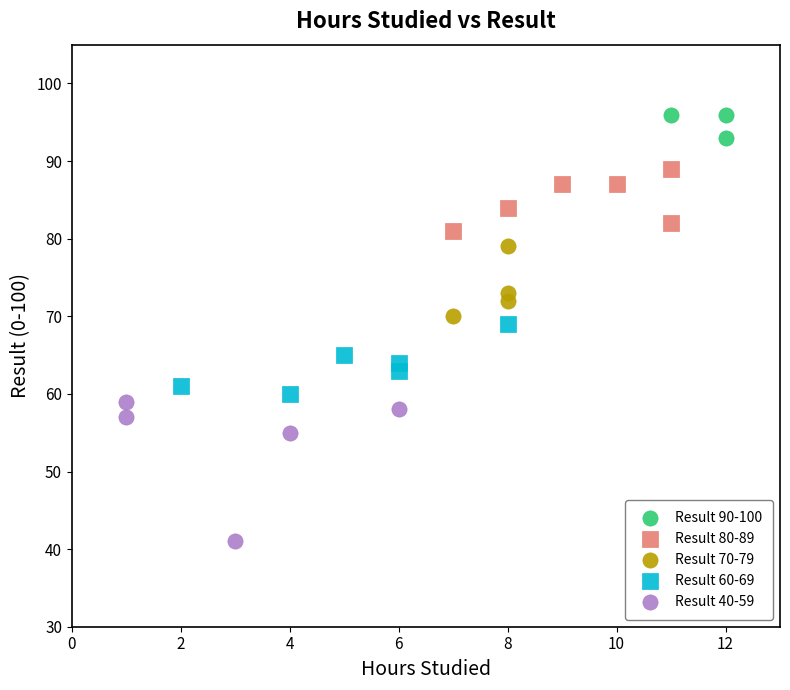

Which series reaches the minimum Y coordinate?

Result 40-59